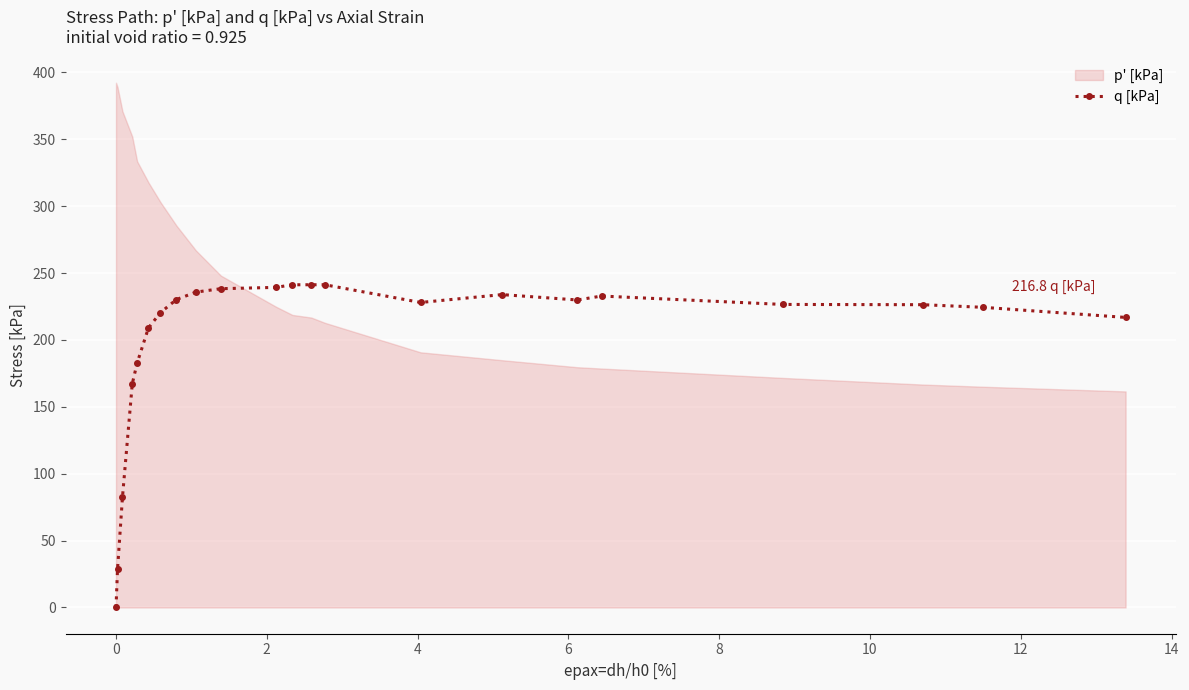

What is the value of the q [kPa] point at the 16th from the left?

233.9